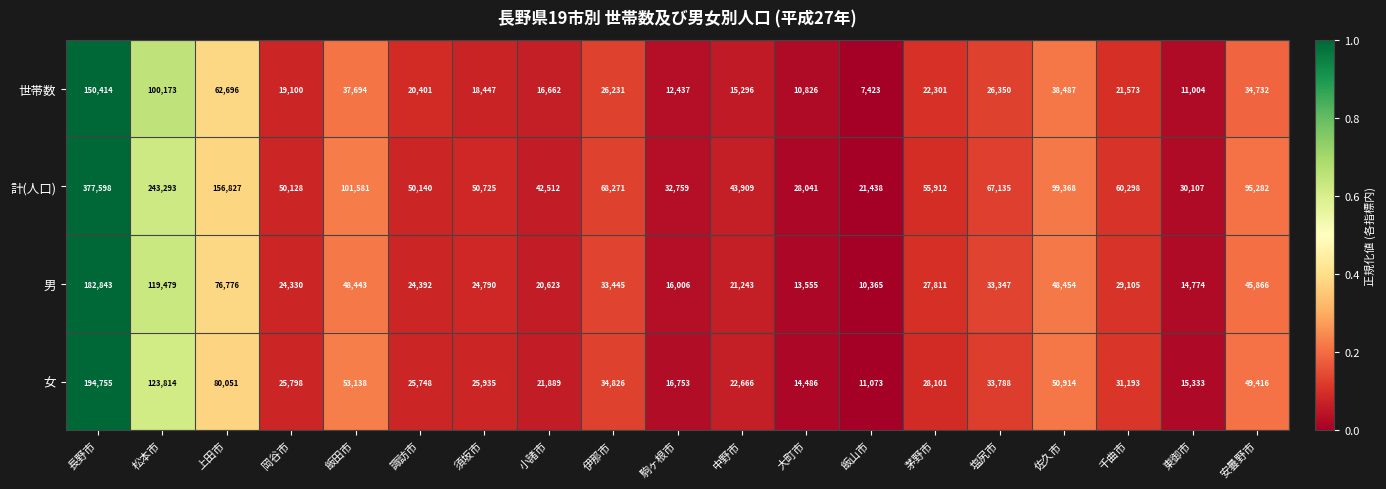

At which category is the sum across all series the highest?

長野市